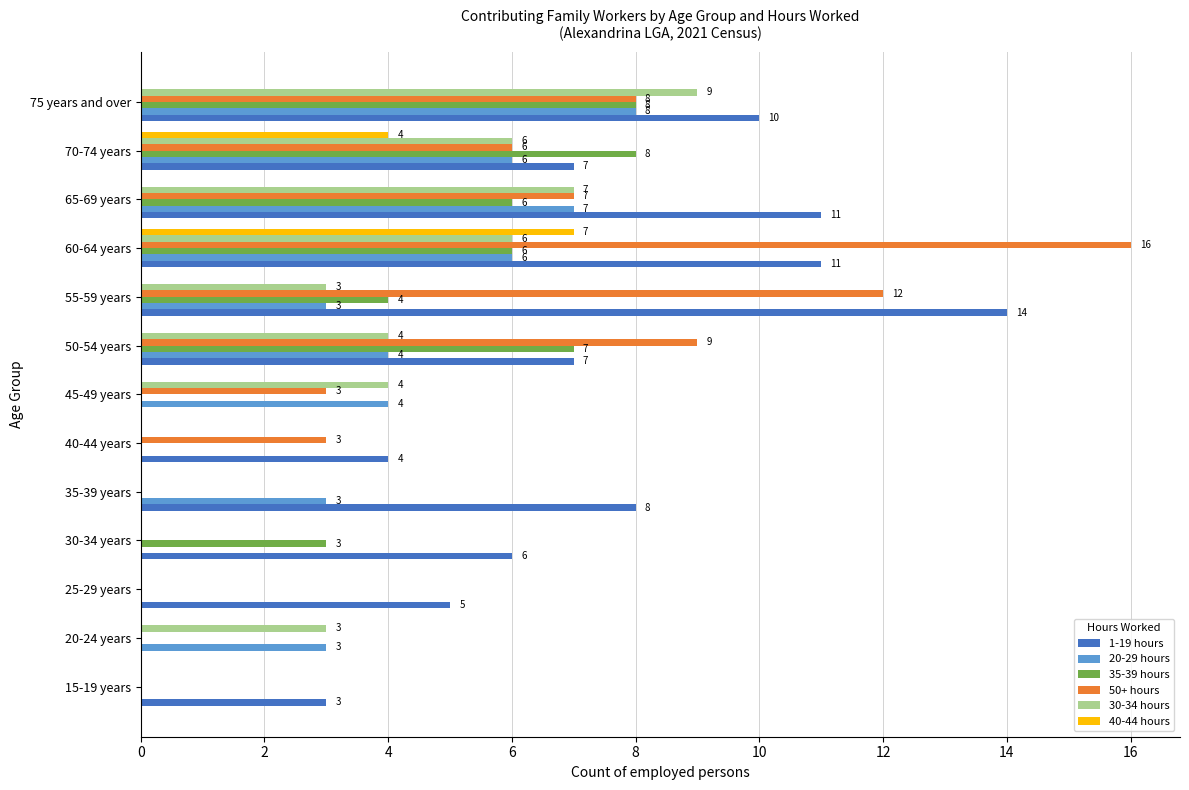

At which category is the sum across all series the highest?

60-64 years